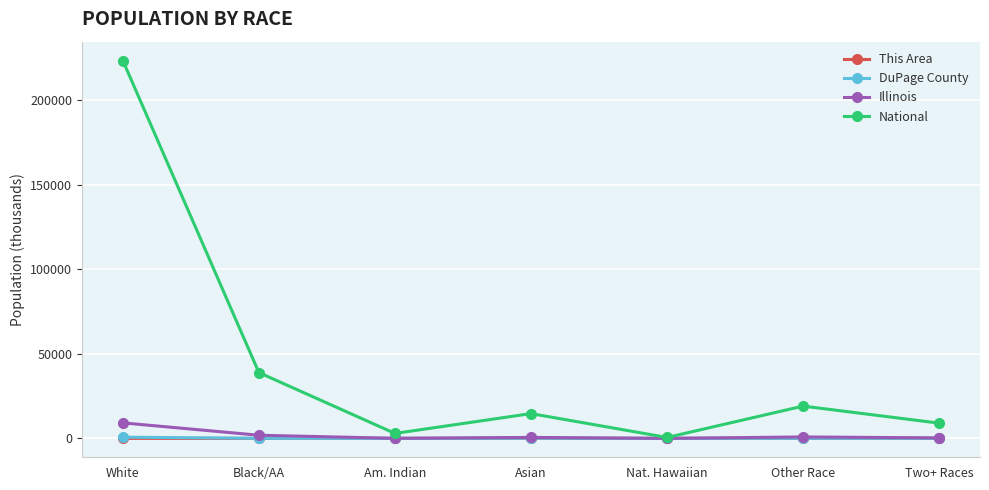

What is the difference between the maximum and minimum values in the This Area series?

3.2